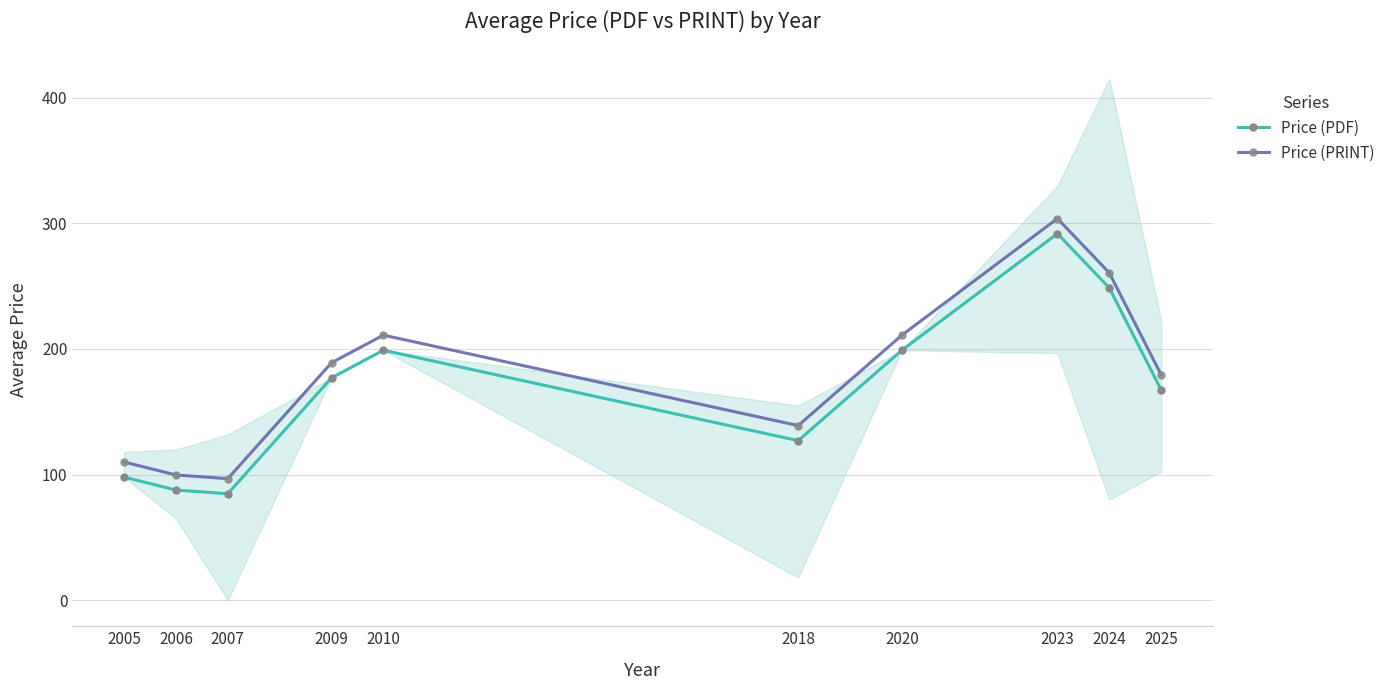

True or false: Price (PDF) and Price (PRINT) cross at least once.

False